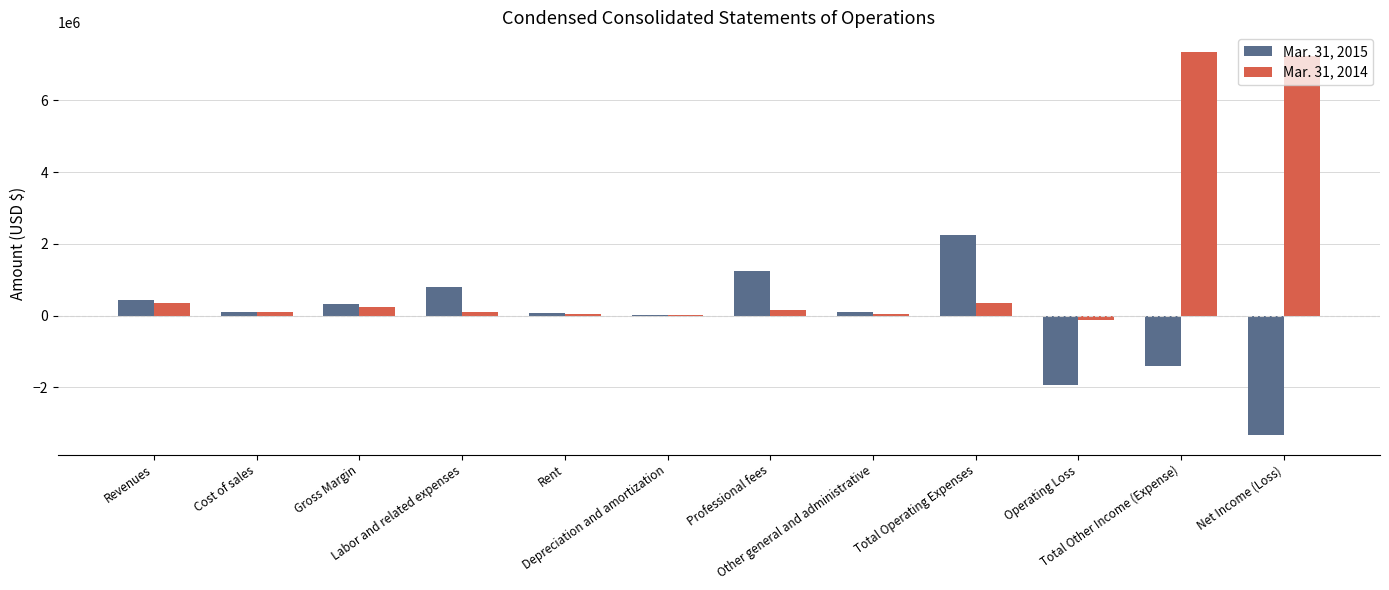

Which series has the largest total across all categories?

Mar. 31, 2014